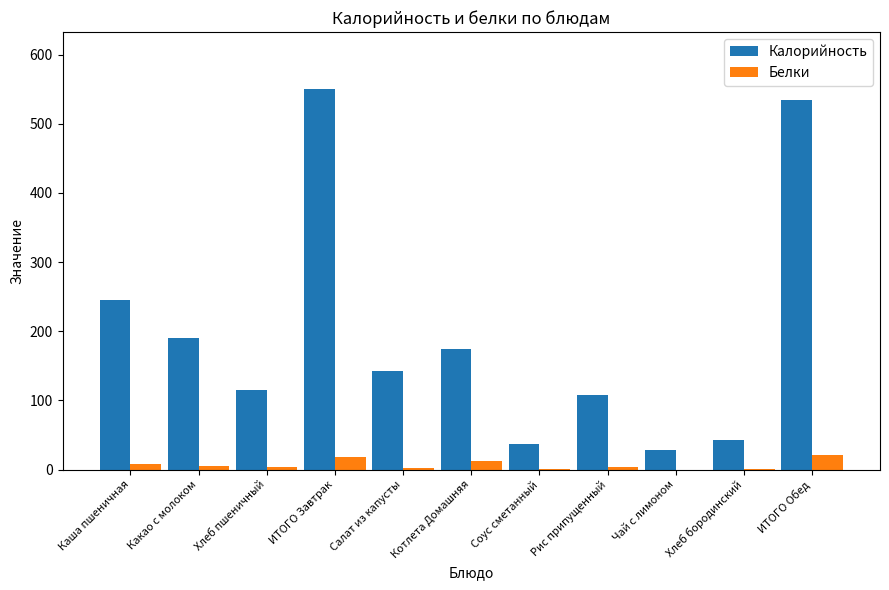

Which series changed the most between Каша пшеничная and Хлеб бородинский?

Калорийность